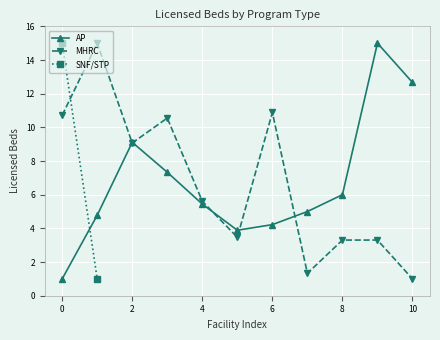

At which label does AP first exceed 5?

2